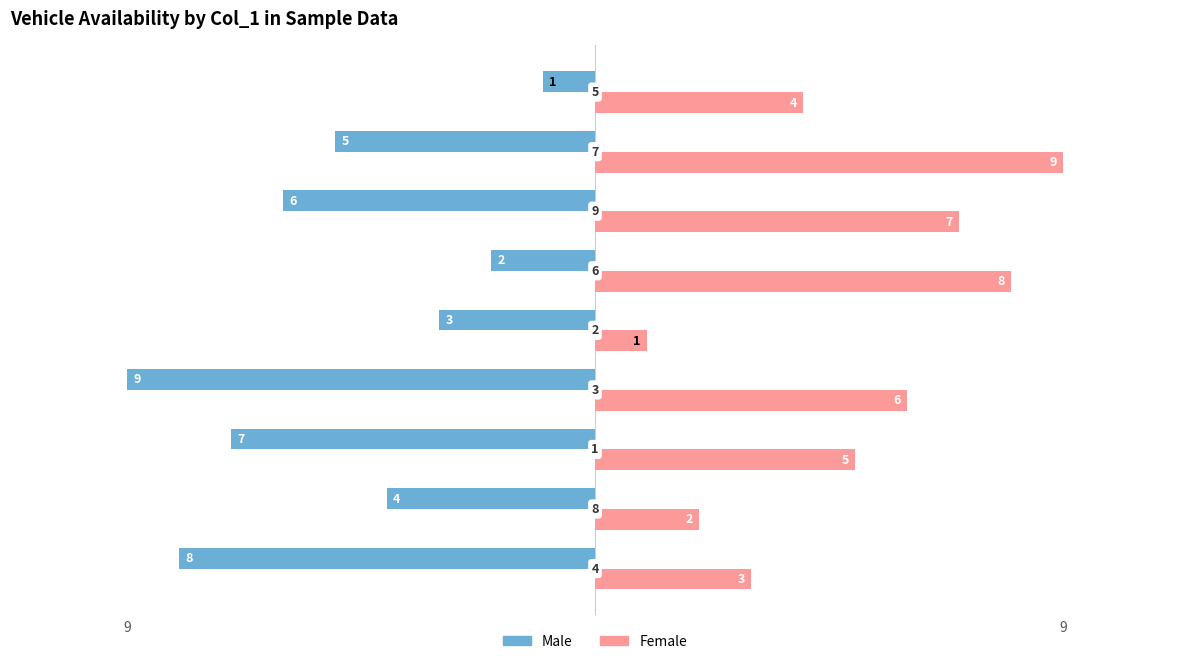

What is the average value of the Female series?

5